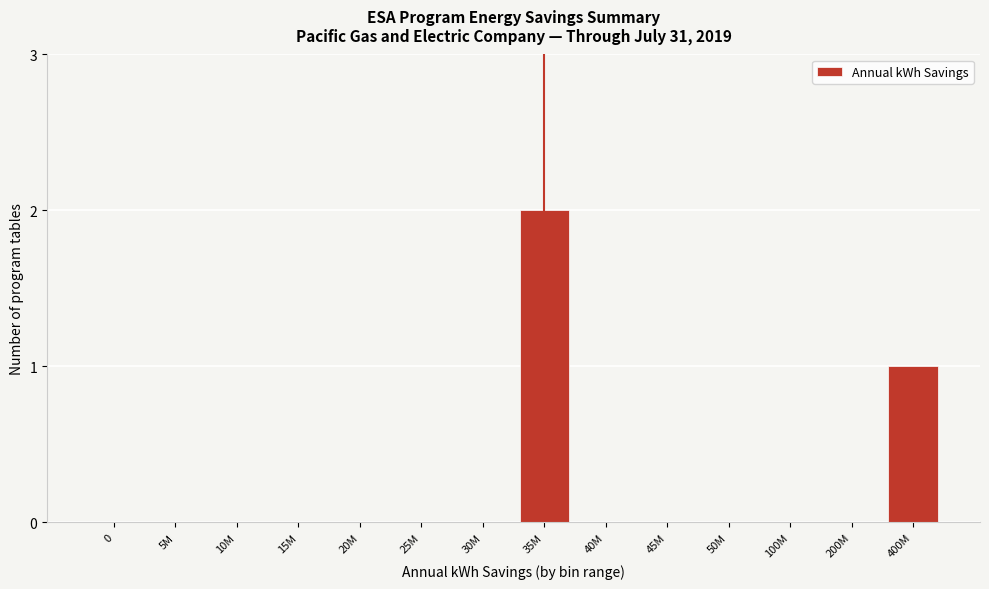

Reading right to left, extract all data points from this chart.

400M=1	200M=0	100M=0	50M=0	45M=0	40M=0	35M=2	30M=0	25M=0	20M=0	15M=0	10M=0	5M=0	0=0